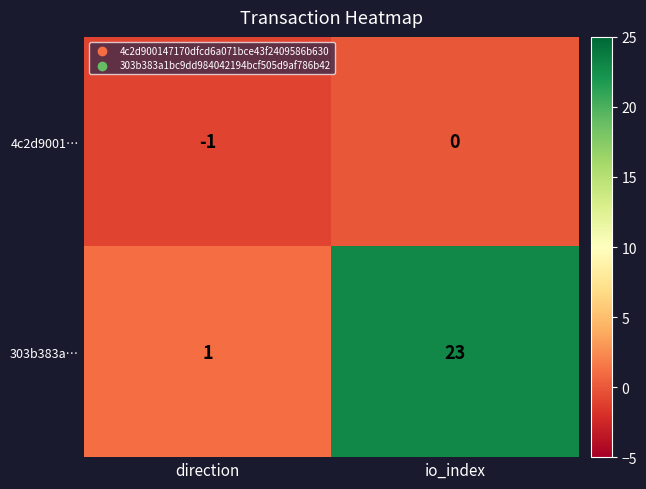

At which category does the chart reach its peak across all series?

io_index